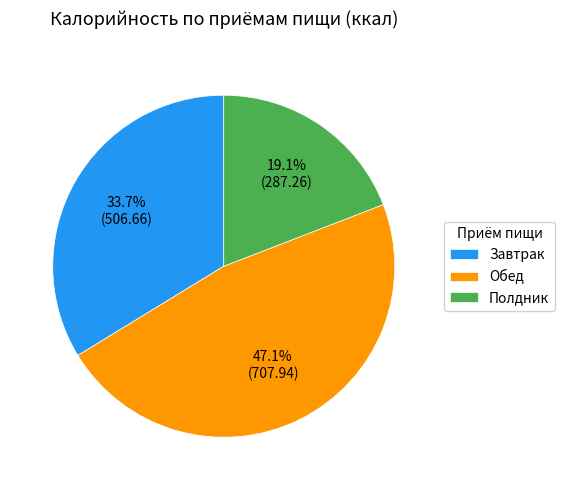

How many slices are in this pie chart?

3